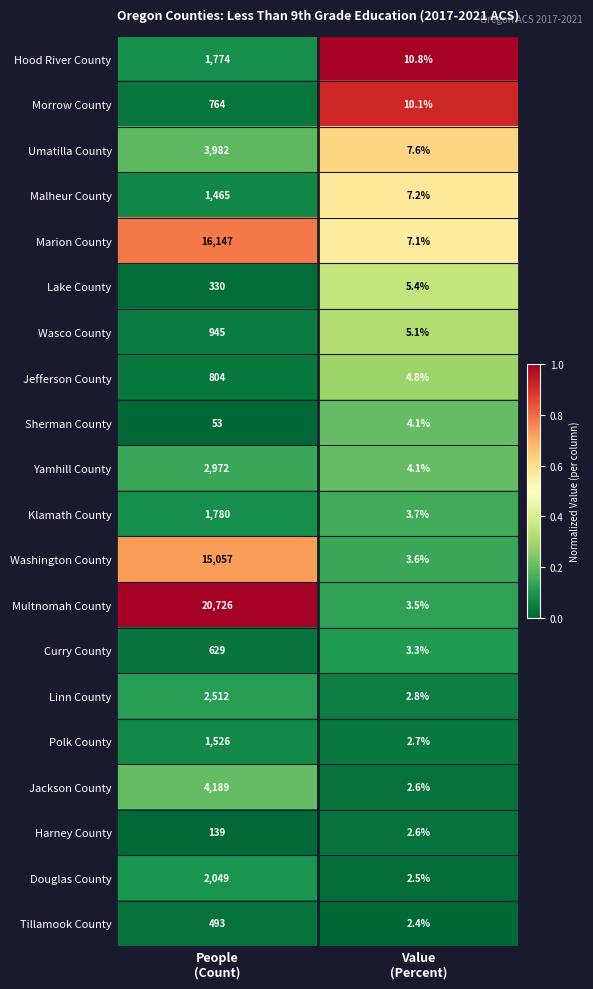

What is the difference between the maximum and minimum values in the Klamath County series?

1776.3